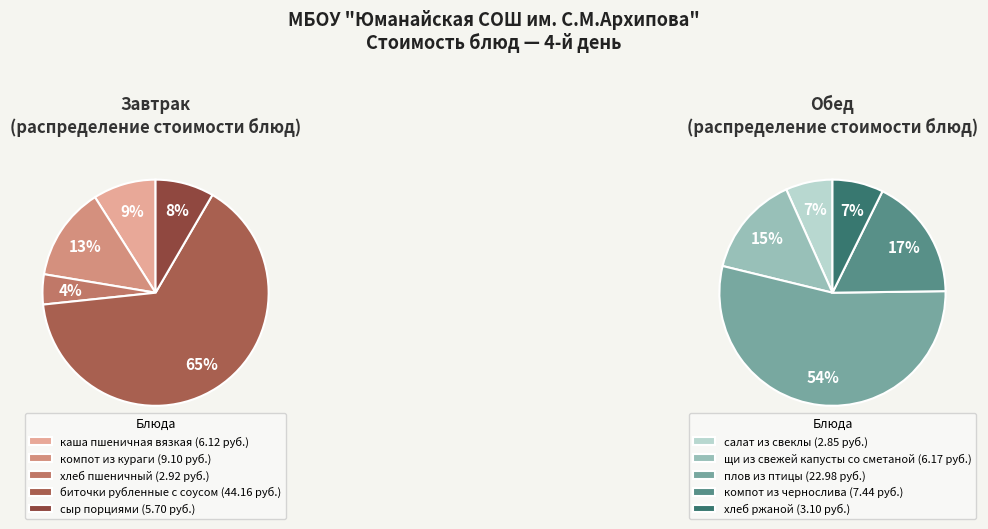

True or false: каша пшеничная вязкая accounts for 1% of the total.

False